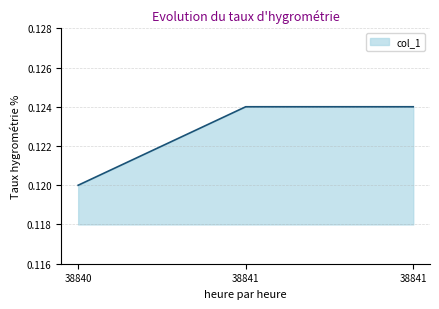

How many series are shown in this chart?

1